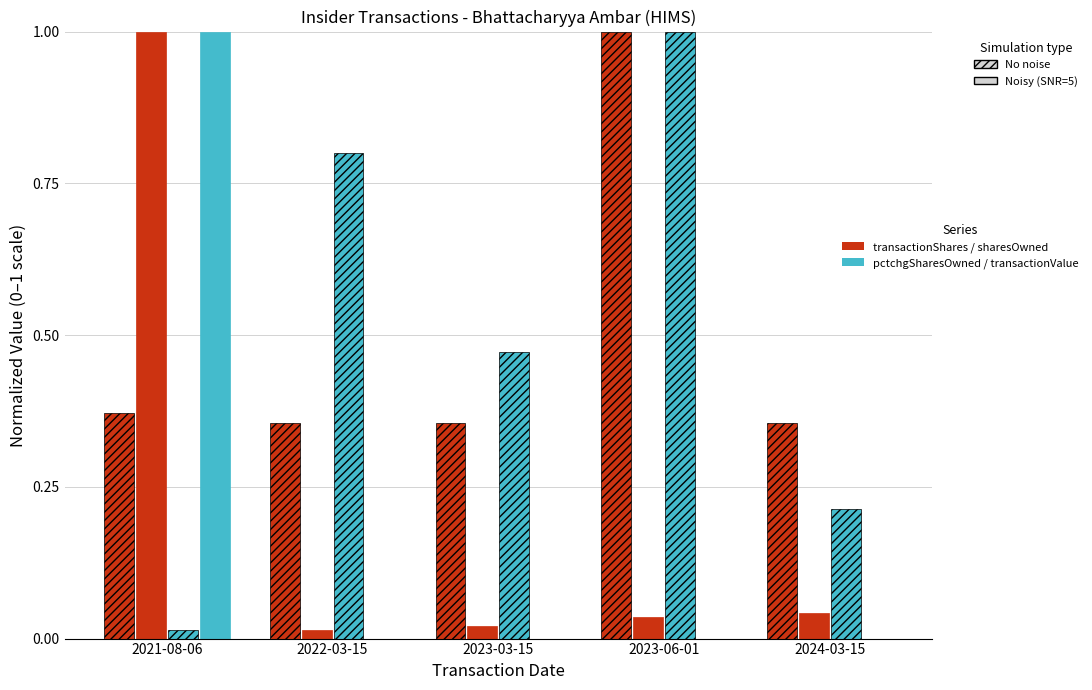

How many distinct data groups are displayed?

4